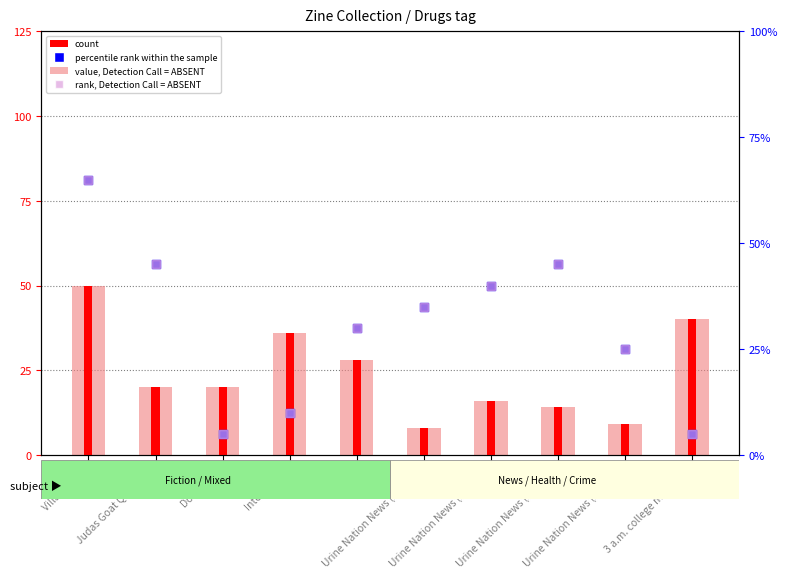

Which series has the largest total across all categories?

value, Detection Call = ABSENT